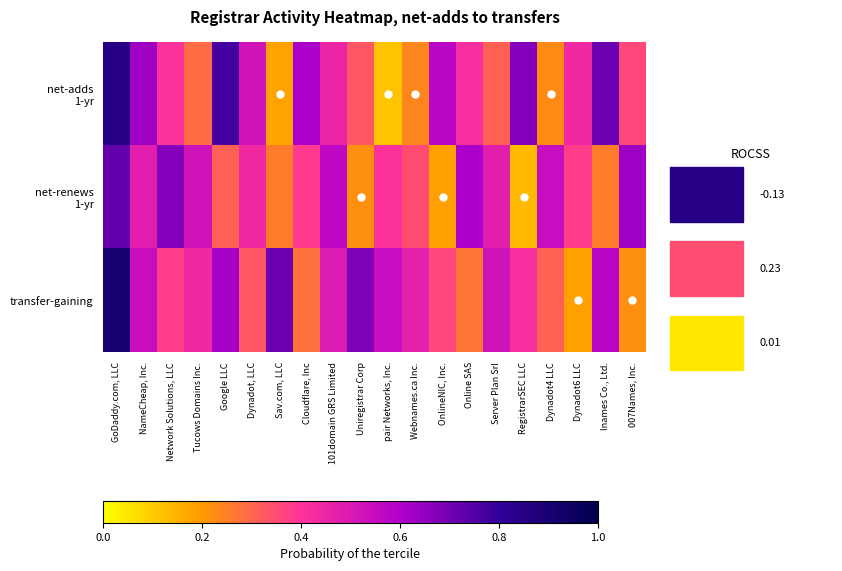

Which series has the widest spread of values?

net-adds 1-yr